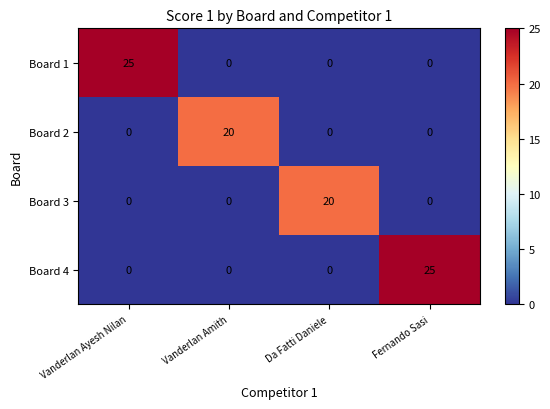

At how many categories does at least one series exceed 5?

4